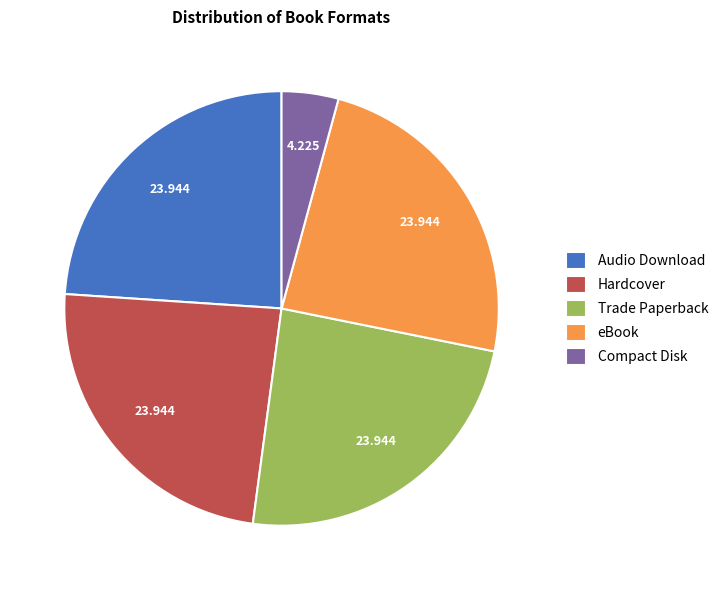

True or false: Audio Download accounts for 24% of the total.

True